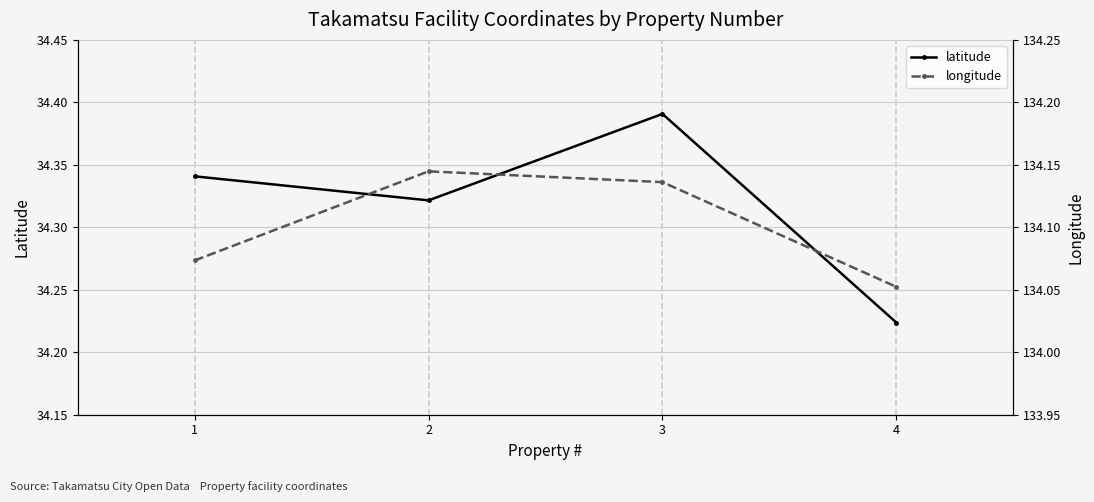

How many categories are shown in the chart?

4